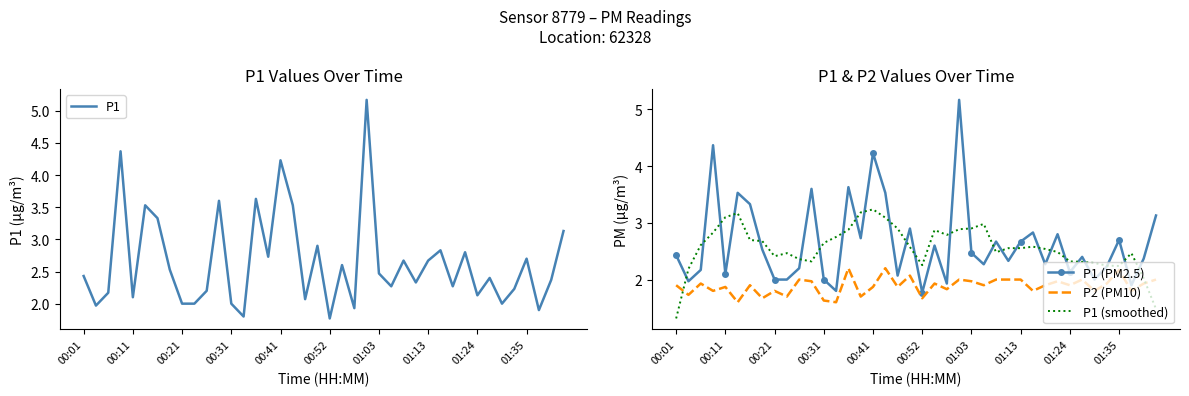

Which series has the largest total across all categories?

P1